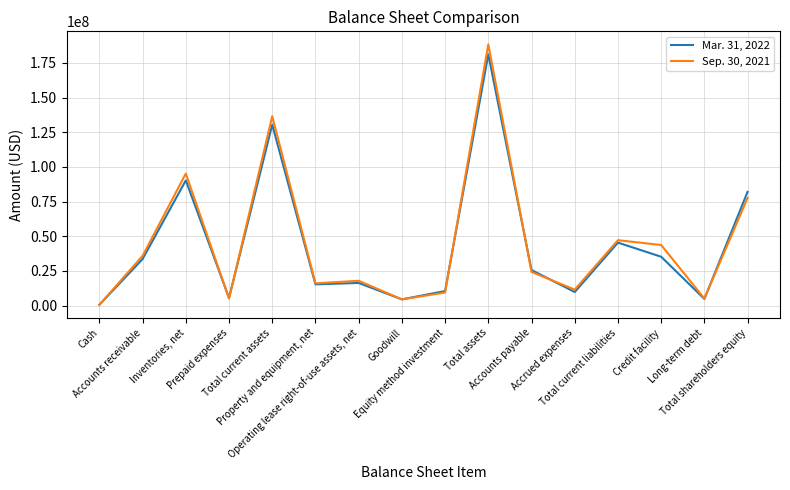

Rank the series by their maximum value, from lowest to highest.

Mar. 31, 2022, Sep. 30, 2021